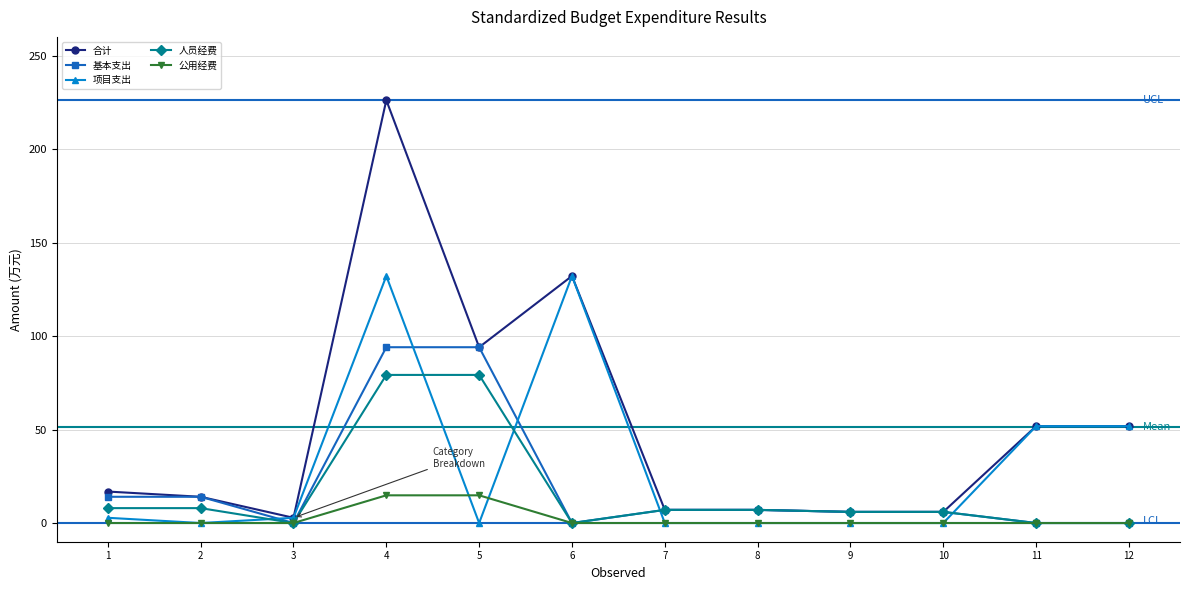

Which series has the widest spread of values?

合计